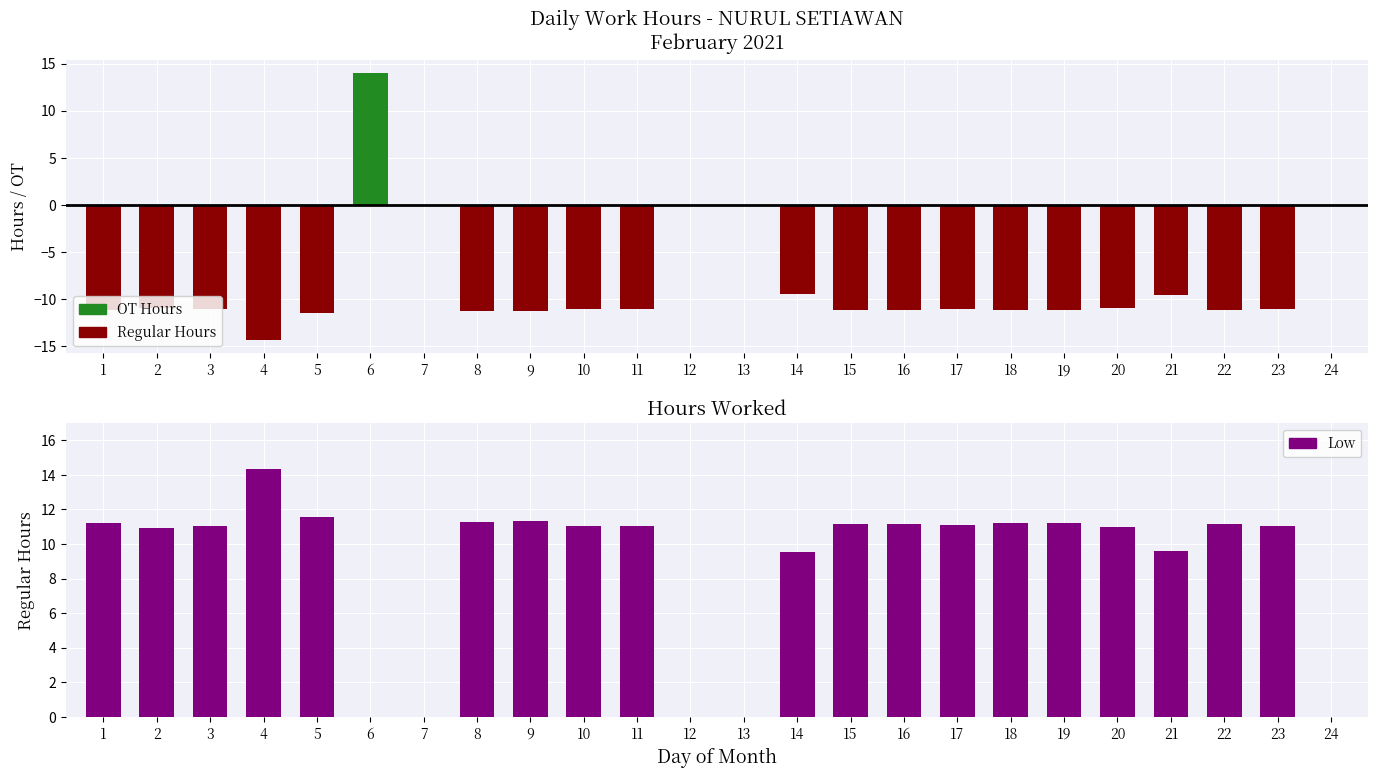

List the labels in order of Low (Regular Hours) value, smallest first.

6, 7, 12, 13, 24, 14, 21, 2, 20, 3, 10, 23, 11, 17, 16, 15, 22, 1, 19, 18, 8, 9, 5, 4